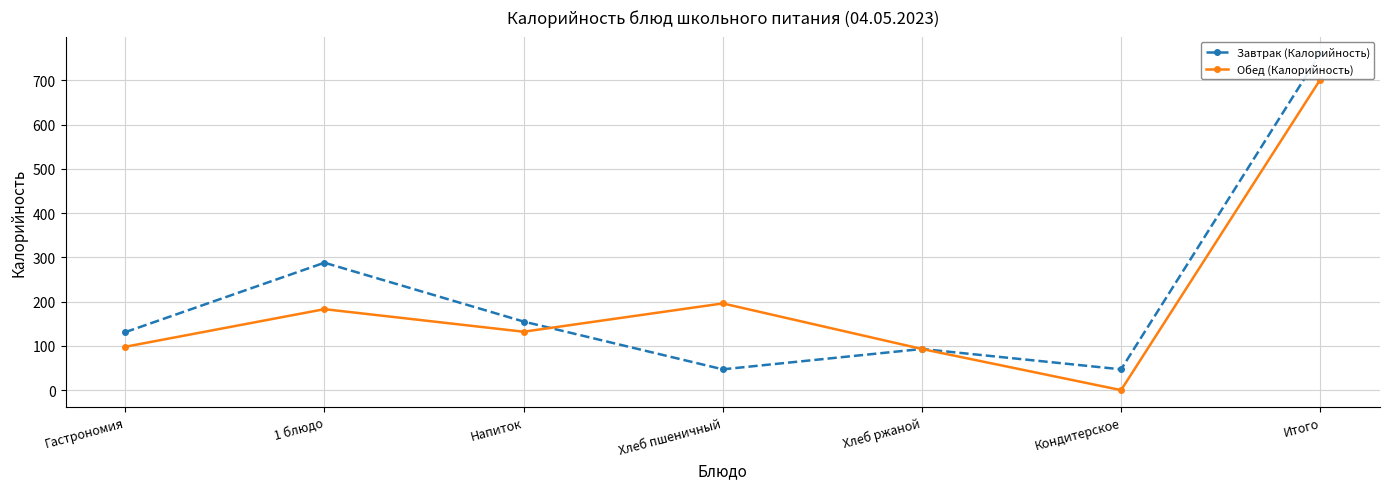

Between which two adjacent categories do Обед (Калорийность) and Завтрак (Калорийность) first intersect?

Напиток and Хлеб пшеничный